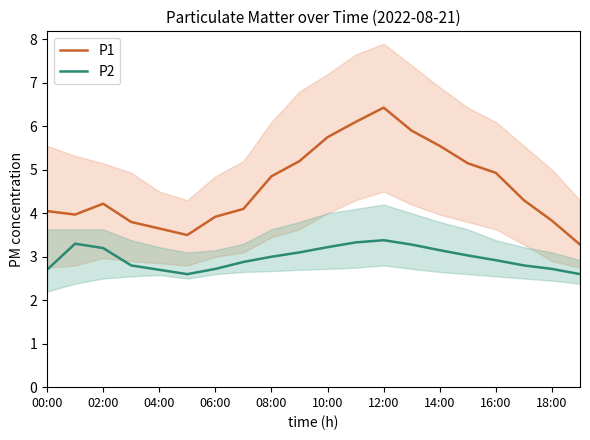

True or false: P2 and P1 cross at least once.

False